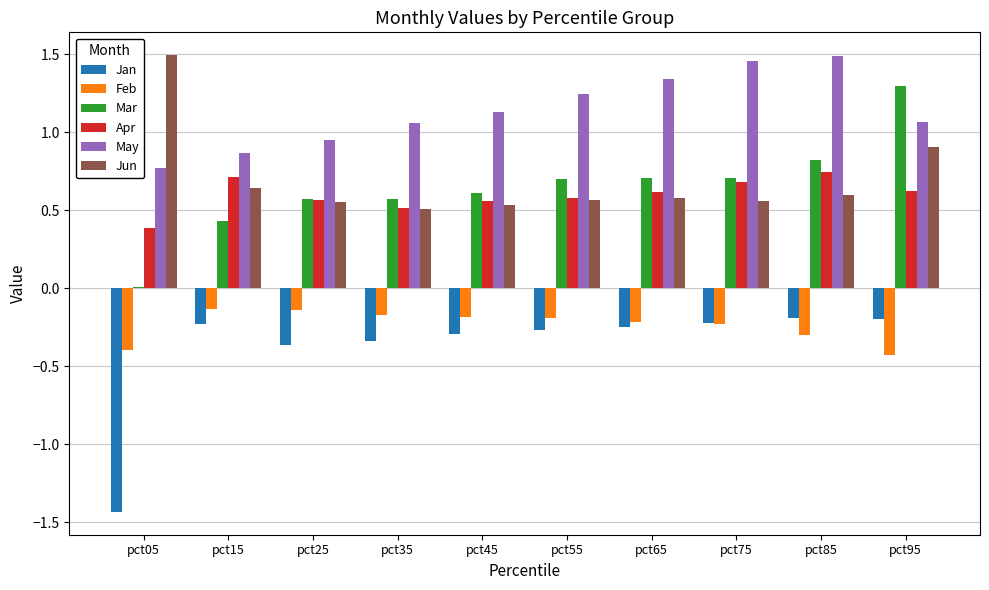

True or false: Mar has a value of 1.3 at pct95.

True